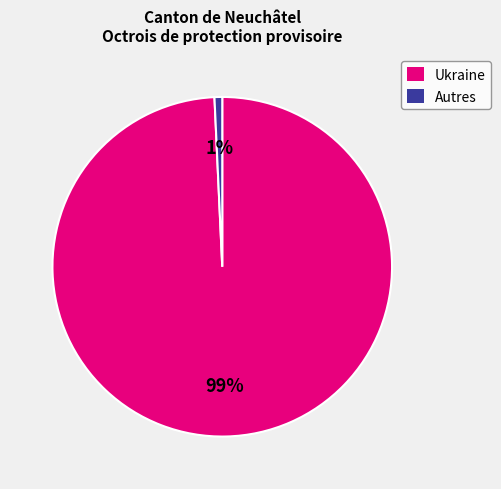

Between Ukraine and Autres, which is larger?

Ukraine